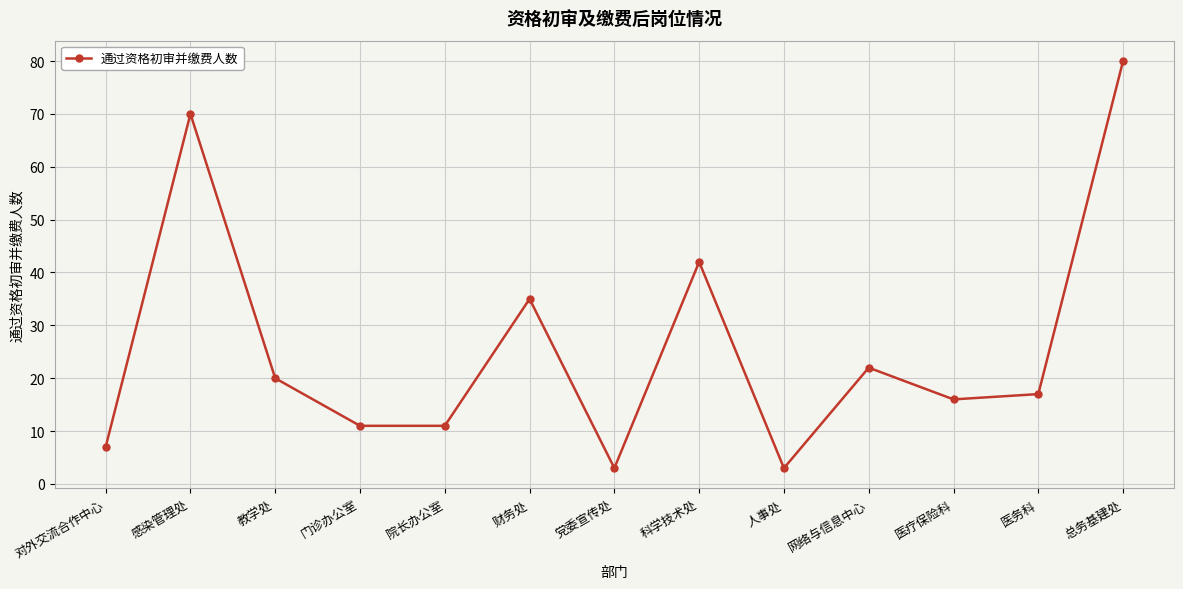

Reading left to right, transcribe all the data shown in this chart.

对外交流合作中心=7	感染管理处=70	教学处=20	门诊办公室=11	院长办公室=11	财务处=35	党委宣传处=3	科学技术处=42	人事处=3	网络与信息中心=22	医疗保险科=16	医务科=17	总务基建处=80